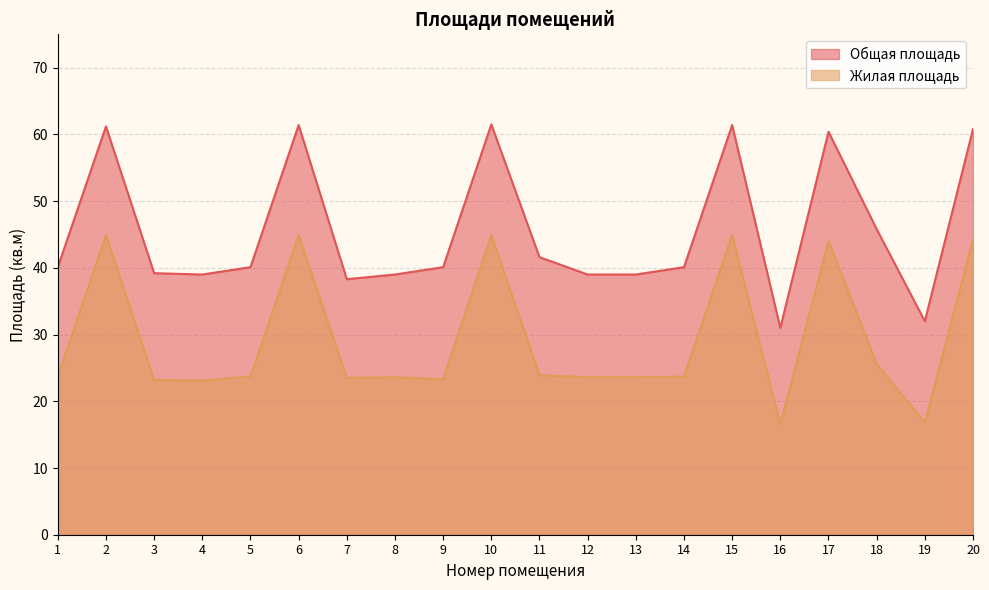

At how many categories does at least one series exceed 25?

20